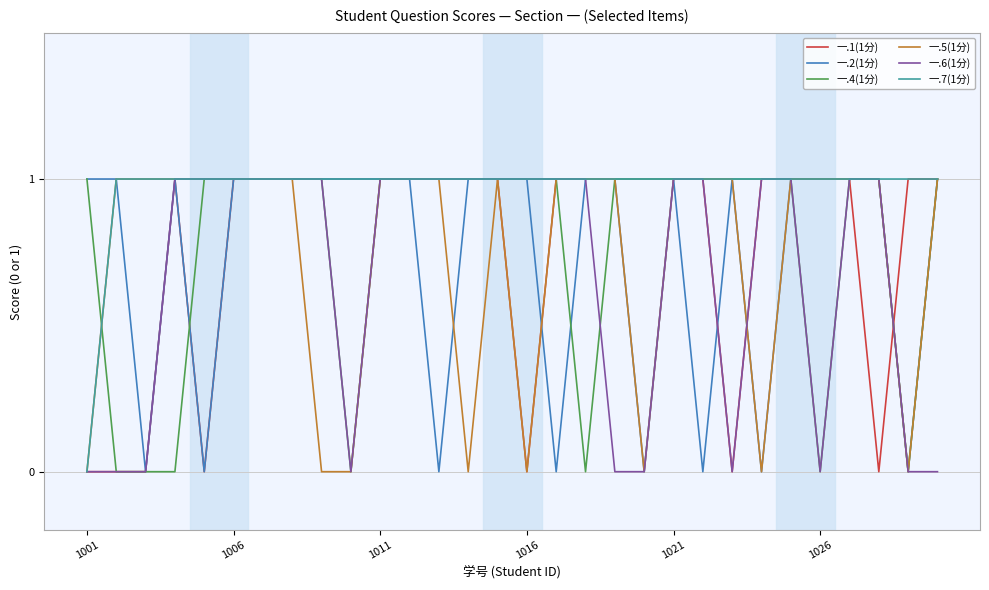

The value of 一.6(1分) at 1016 is 2. True or false?

False